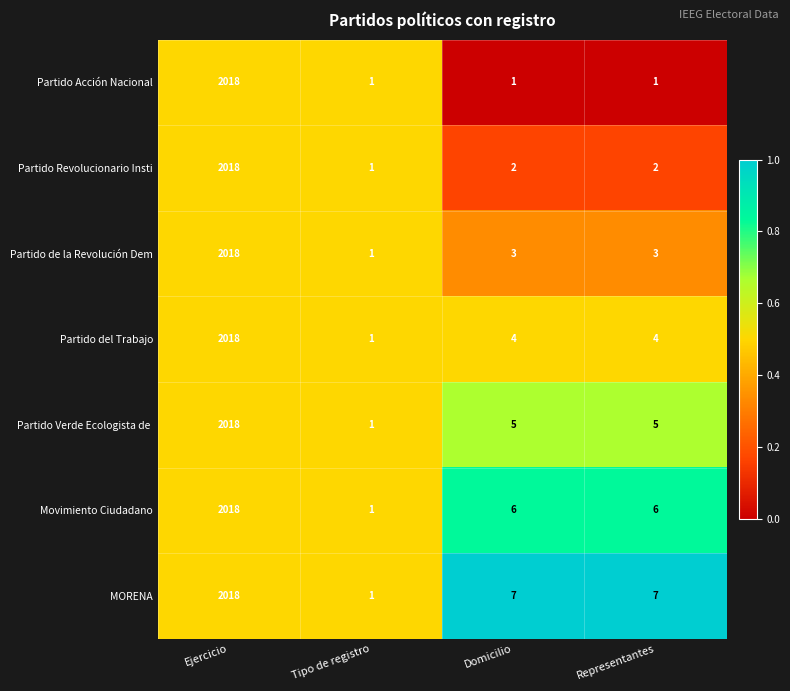

What is the difference between the maximum and second lowest values in the Partido Revolucionario Insti series?

2016